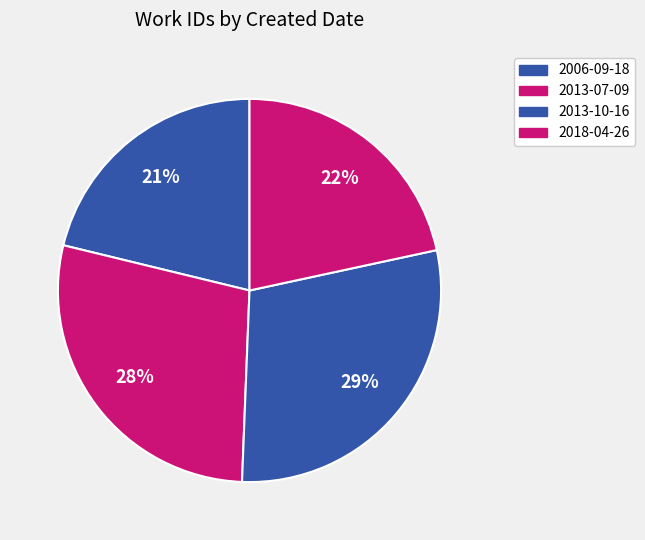

What is the total percentage of 2013-07-09 and 2006-09-18?

49.4%